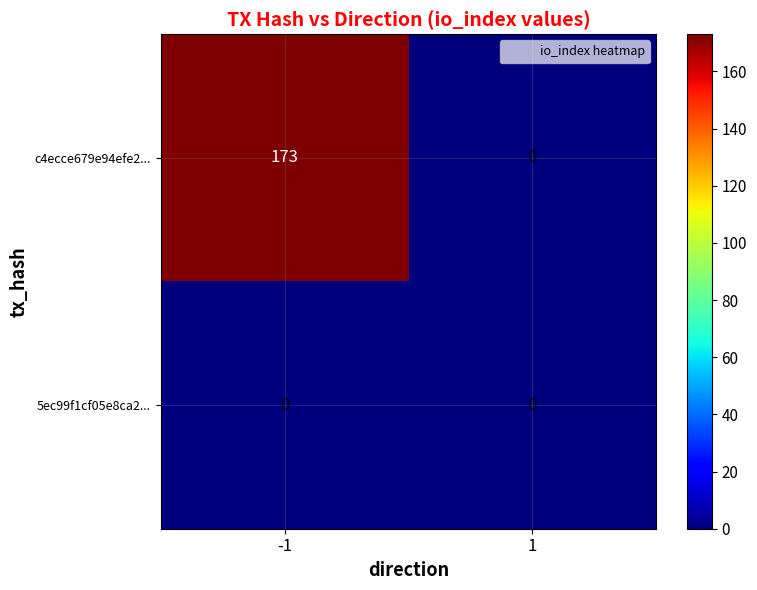

Reading left to right, what are all the values shown in this chart?

c4ecce679e94efe2...: -1=173	1=0
5ec99f1cf05e8ca2...: -1=0	1=0